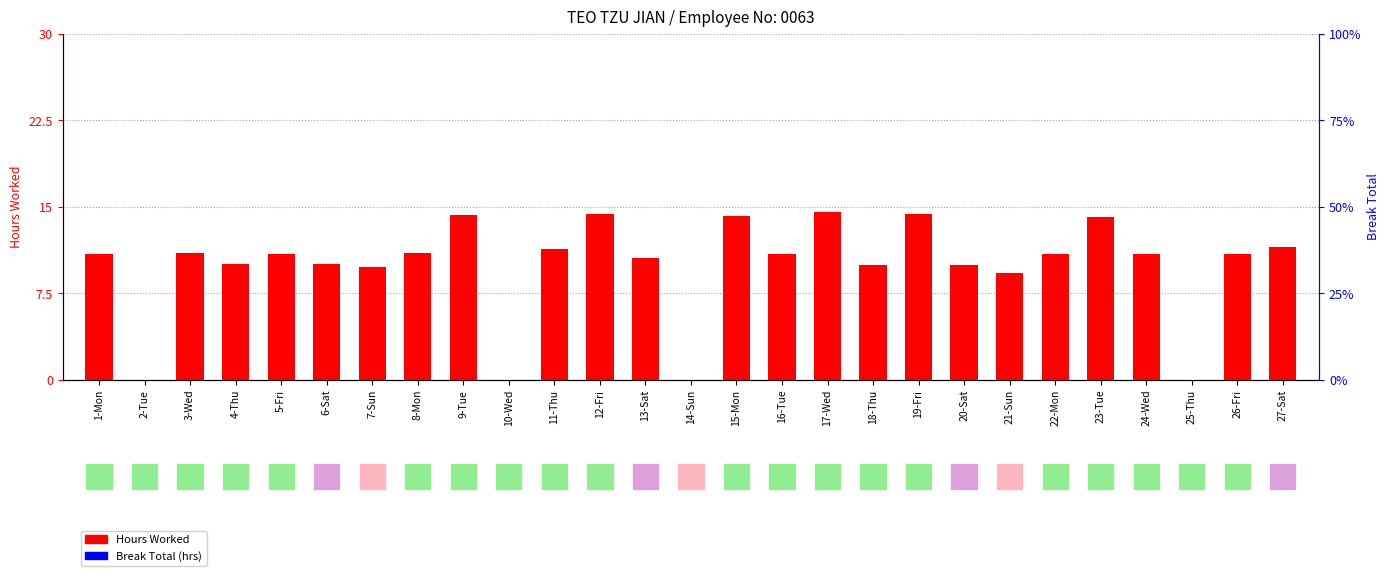

Reading right to left, what are all the values shown in this chart?

Hours Worked: 27-Sat=11.5	26-Fri=10.9	25-Thu=0.0	24-Wed=10.9	23-Tue=14.1	22-Mon=10.9	21-Sun=9.3	20-Sat=9.9	19-Fri=14.4	18-Thu=10.0	17-Wed=14.6	16-Tue=10.9	15-Mon=14.2	14-Sun=0.0	13-Sat=10.5	12-Fri=14.4	11-Thu=11.3	10-Wed=0.0	9-Tue=14.3	8-Mon=11.0	7-Sun=9.8	6-Sat=10.1	5-Fri=10.9	4-Thu=10.1	3-Wed=11.0	2-Tue=0.0	1-Mon=10.9
Break Total: 27-Sat=0.0	26-Fri=0.0	25-Thu=0.0	24-Wed=0.0	23-Tue=0.0	22-Mon=0.0	21-Sun=0.0	20-Sat=0.0	19-Fri=0.0	18-Thu=0.0	17-Wed=0.0	16-Tue=0.0	15-Mon=0.0	14-Sun=0.0	13-Sat=0.0	12-Fri=0.0	11-Thu=0.0	10-Wed=0.0	9-Tue=0.0	8-Mon=0.0	7-Sun=0.0	6-Sat=0.0	5-Fri=0.0	4-Thu=0.0	3-Wed=0.0	2-Tue=0.0	1-Mon=0.0